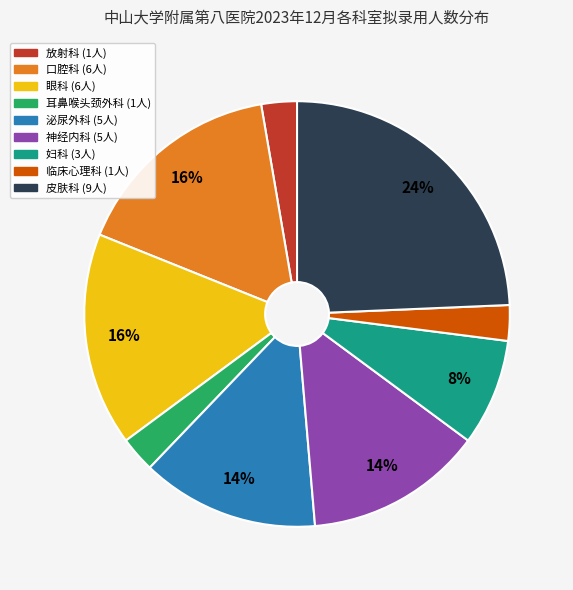

Approximately how many times larger is the value at 皮肤科 compared to 妇科?

3.0